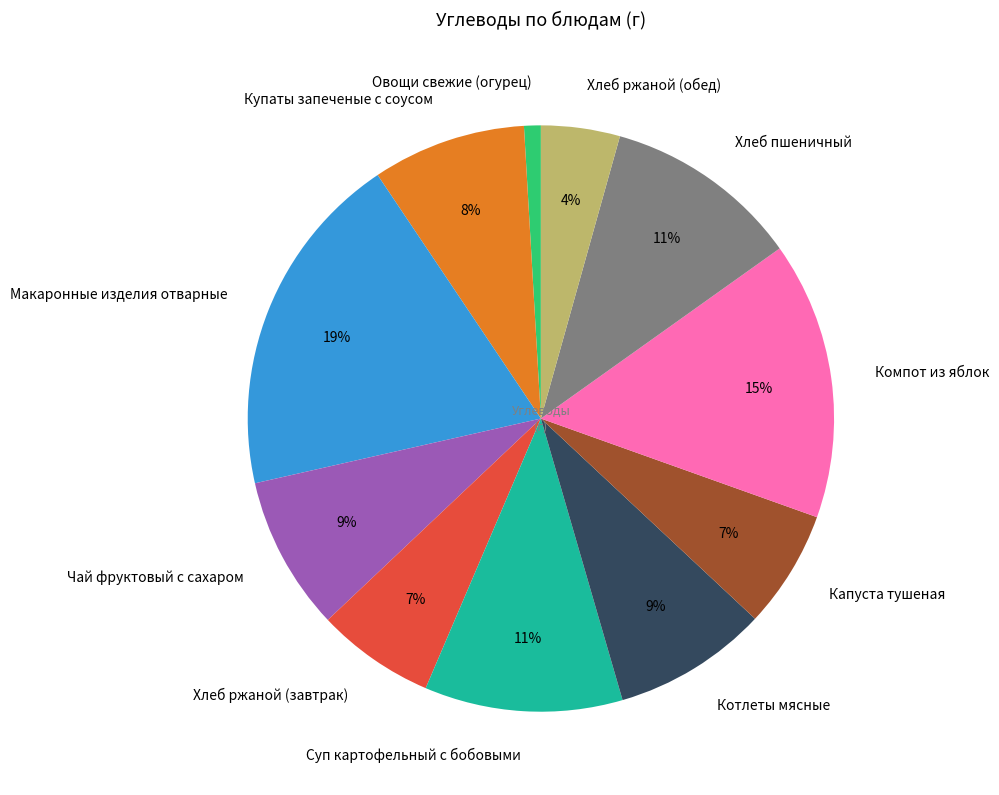

Which has a higher value, Хлеб пшеничный or Макаронные изделия отварные?

Макаронные изделия отварные